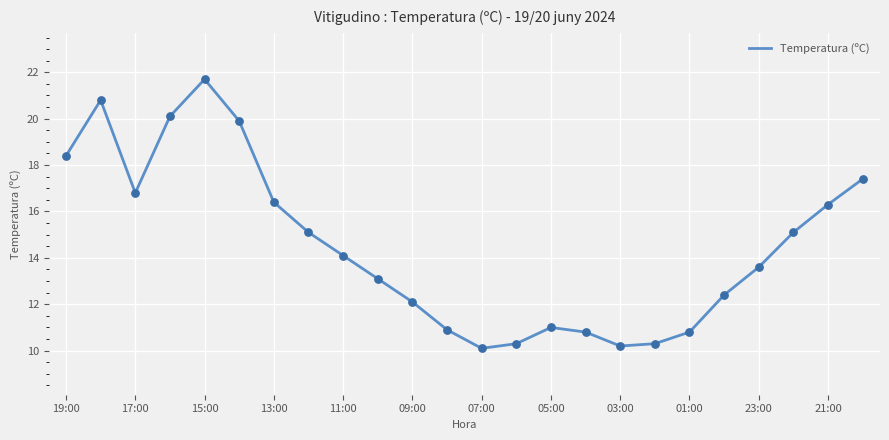

What is the maximum value shown in the chart?

21.7